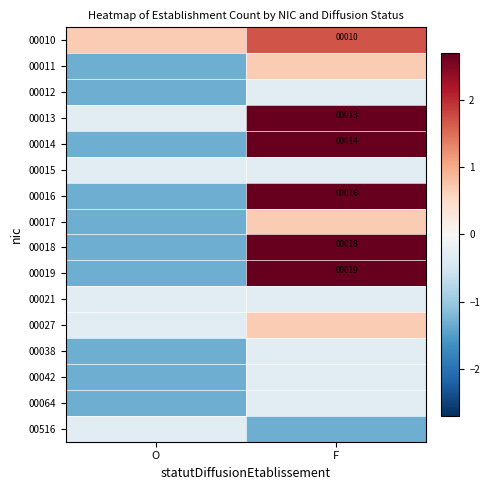

At F, list the series in order from smallest to largest.

00516, 00012, 00015, 00021, 00038, 00042, 00064, 00011, 00017, 00027, 00010, 00013, 00014, 00016, 00018, 00019